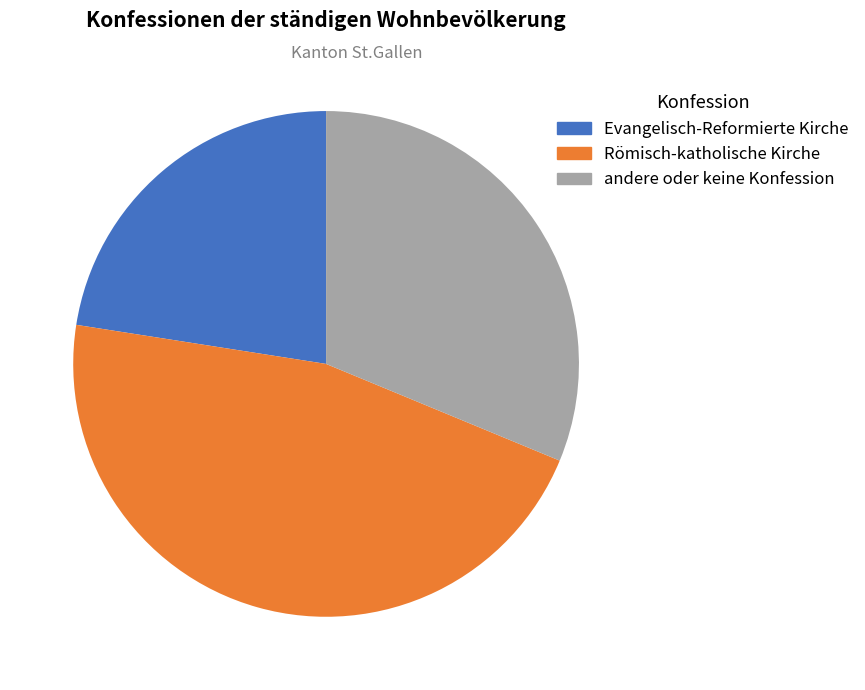

The andere oder keine Konfession slice represents 46% of the pie. True or false?

False